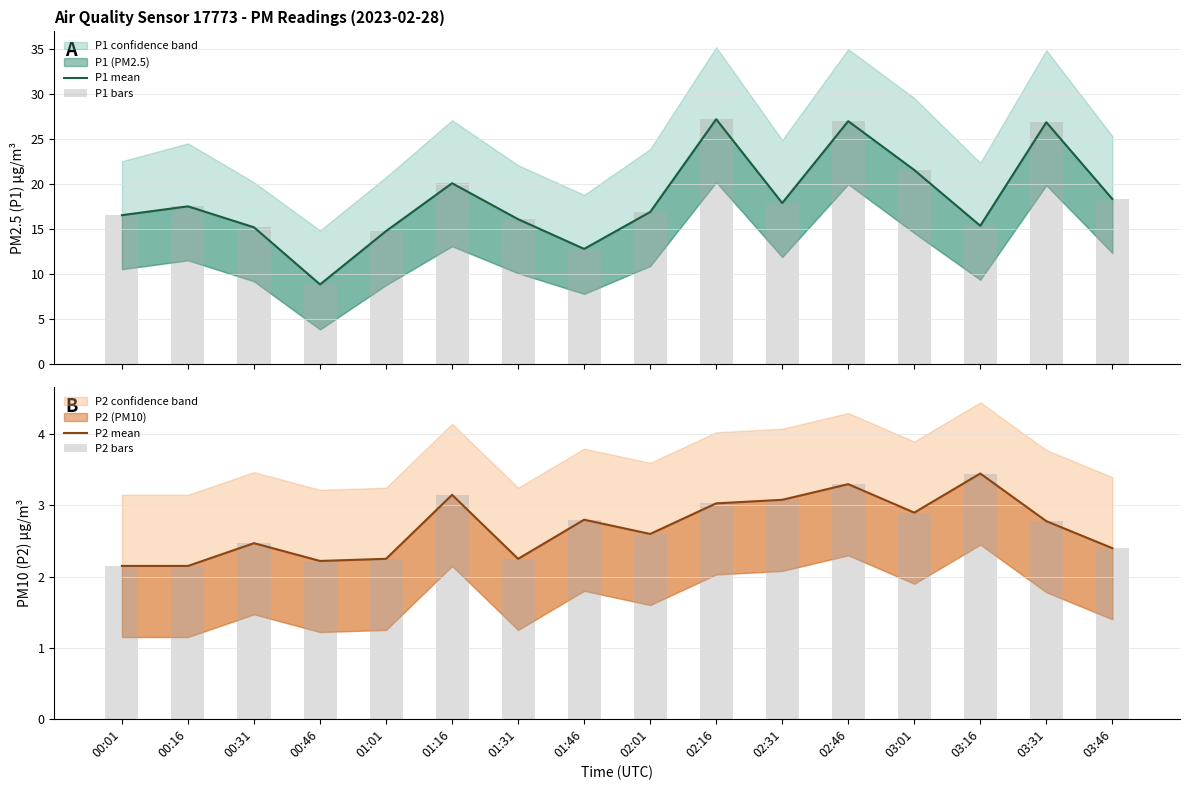

Is the value of P2 mean at 01:16 greater than the value of P2 bars at 01:31?

Yes